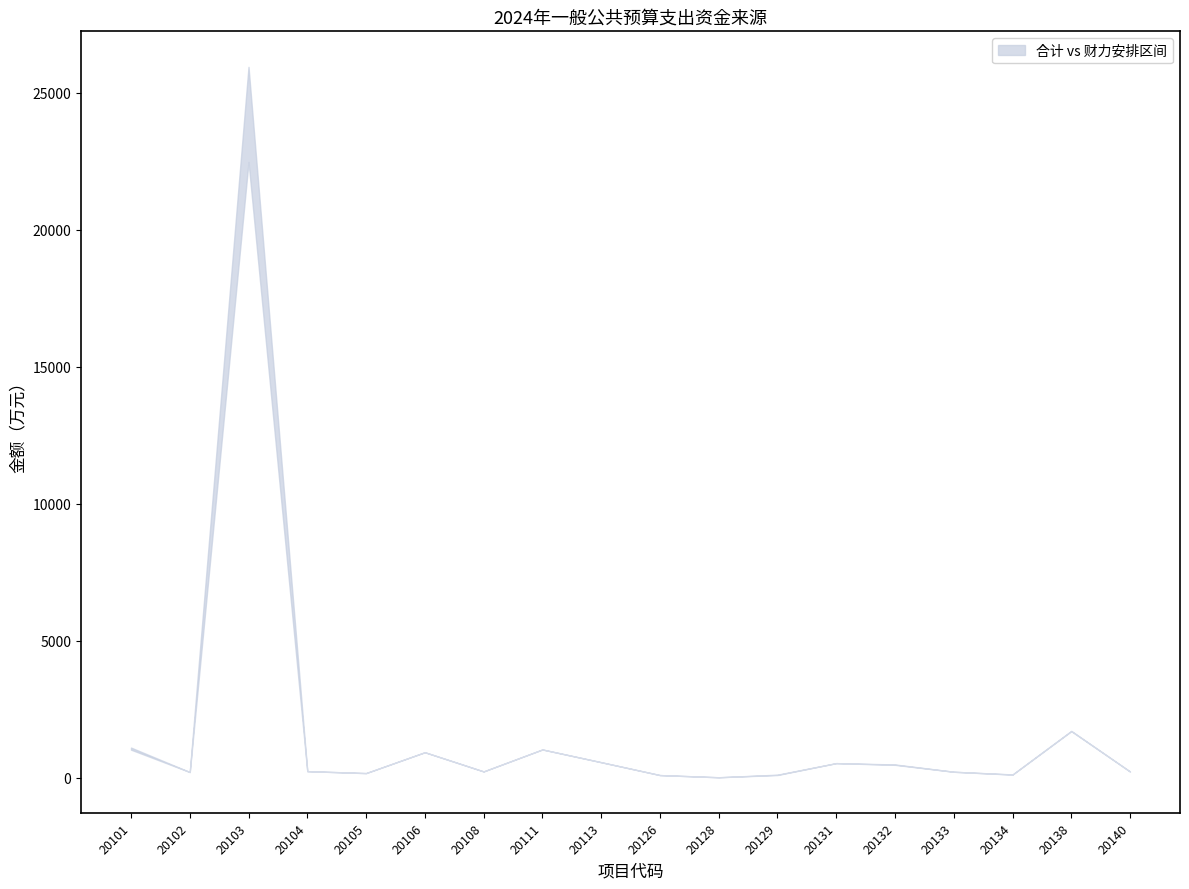

What is the lowest value of the 合计 series?

9